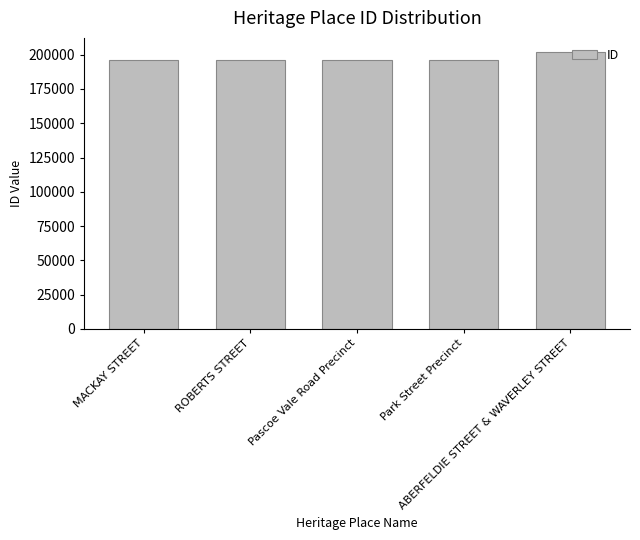

What is the difference between the values at Park Street Precinct and ABERFELDIE STREET & WAVERLEY STREET?

5706